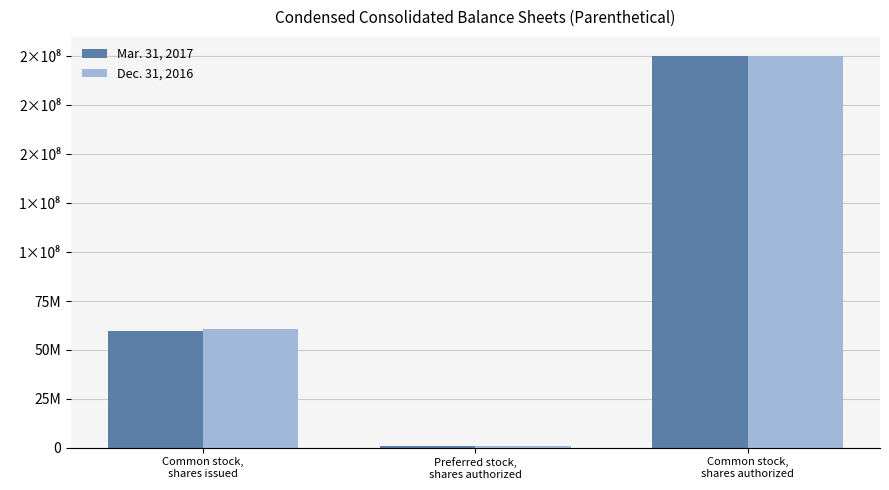

What are all the series names shown in the legend?

Mar. 31, 2017, Dec. 31, 2016